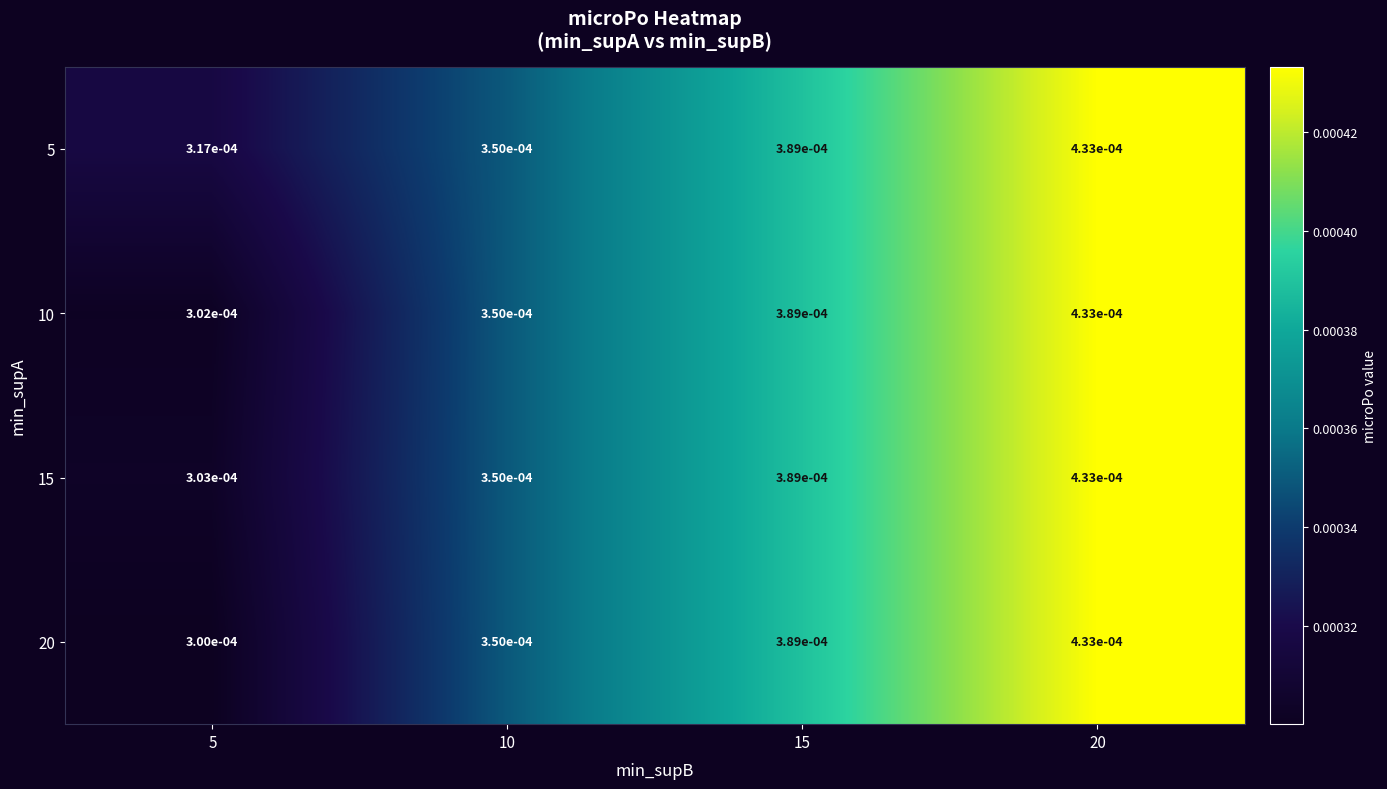

Is the value of 10 at 15 greater than the value of 15 at 20?

No